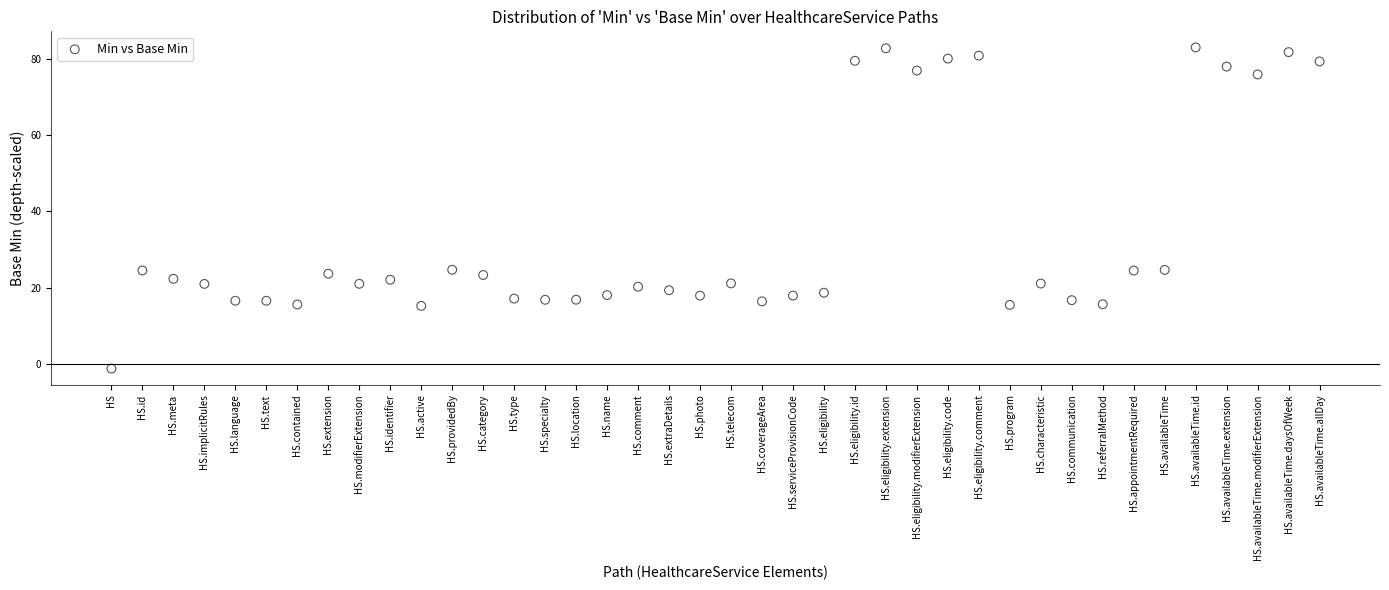

What is the range of Y values (max minus min)?

84.3